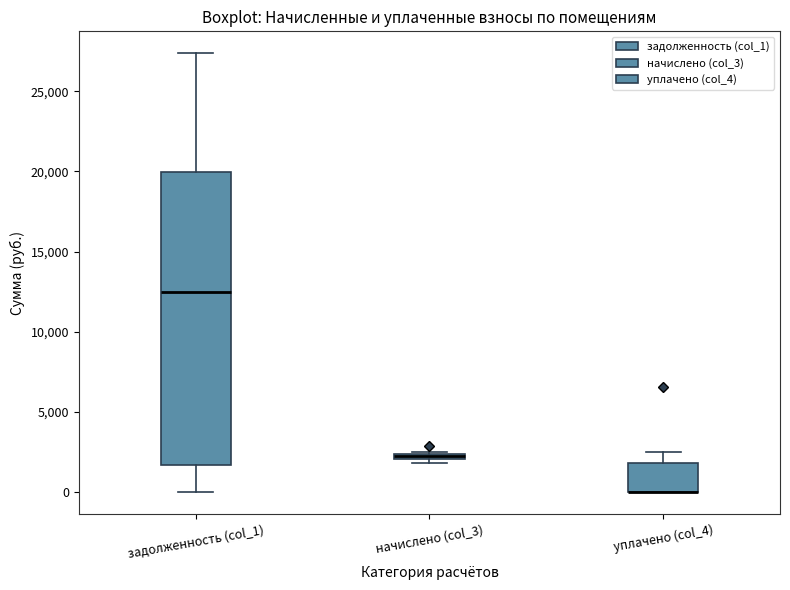

Where does the lower whisker of the box for задолженность (col_1) end on the y-axis? The values are not printed on the chart, so give them approximately, as read against the axis.

0